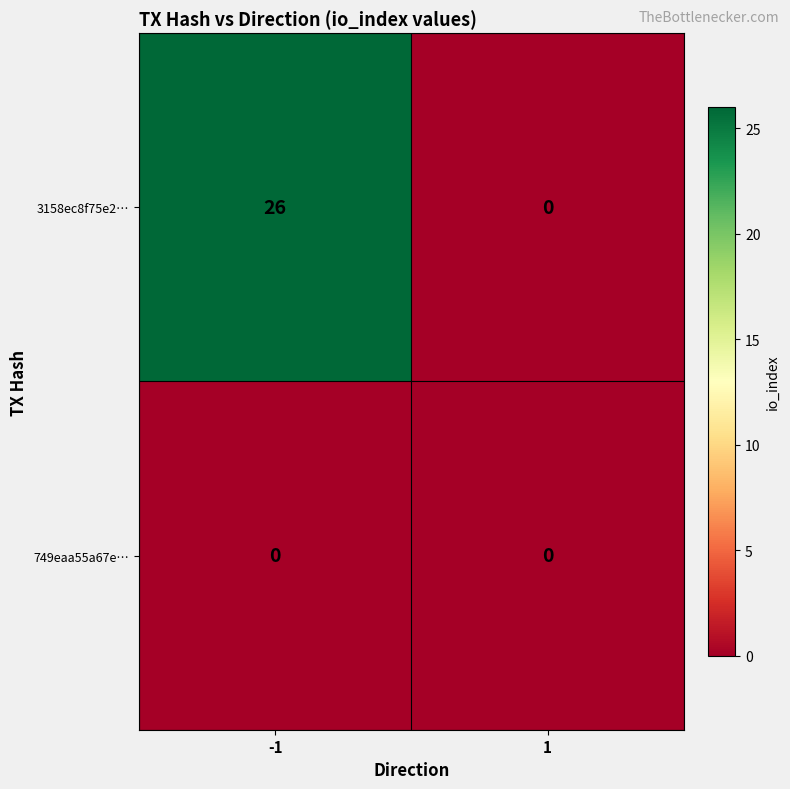

What is the sum of the 3158ec8f75e2… values at 1 and -1?

26